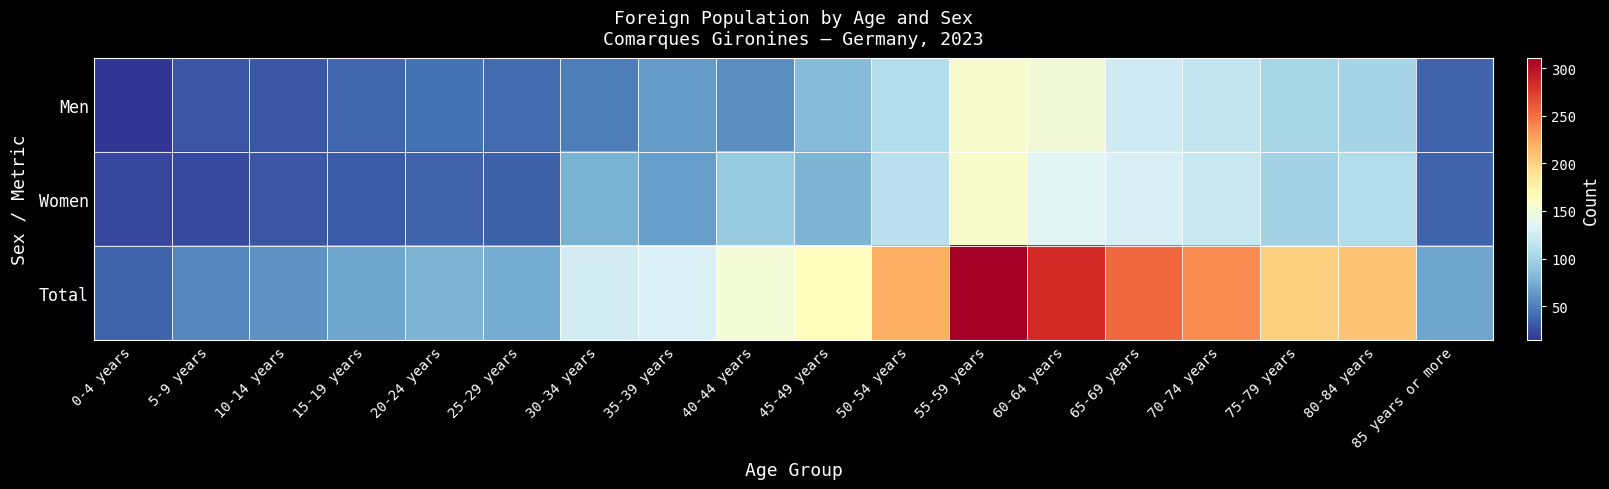

At how many categories does at least one series exceed 301?

1